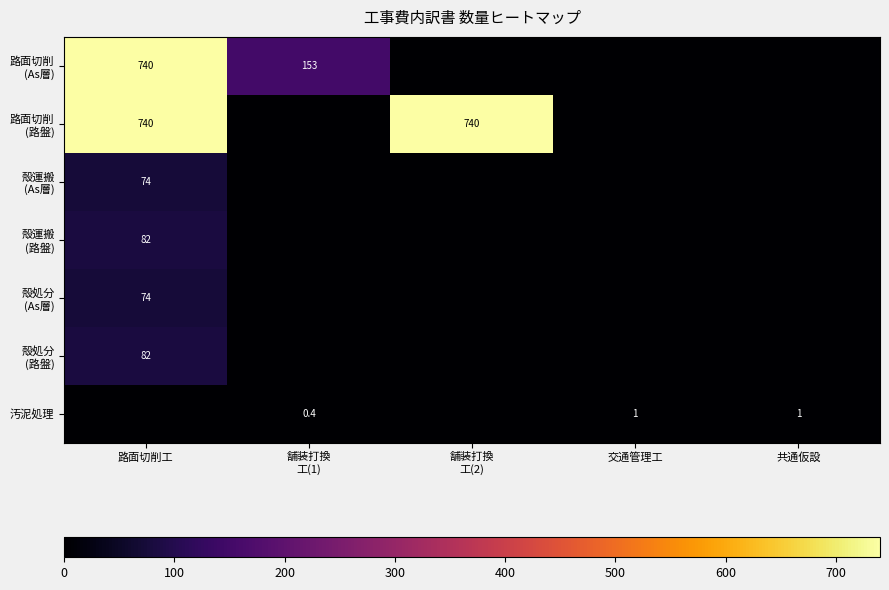

At which category is the sum across all series the highest?

路面切削工